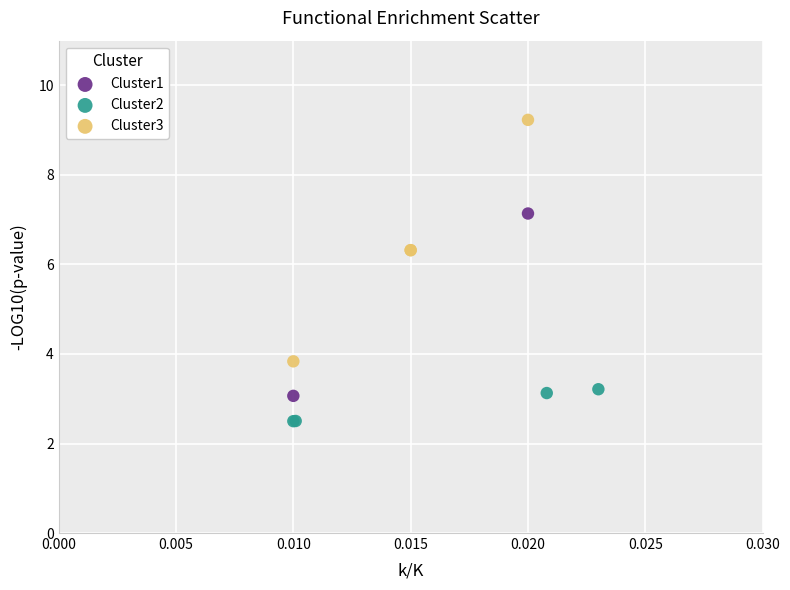

What are all the series names shown in the legend?

Cluster1, Cluster2, Cluster3